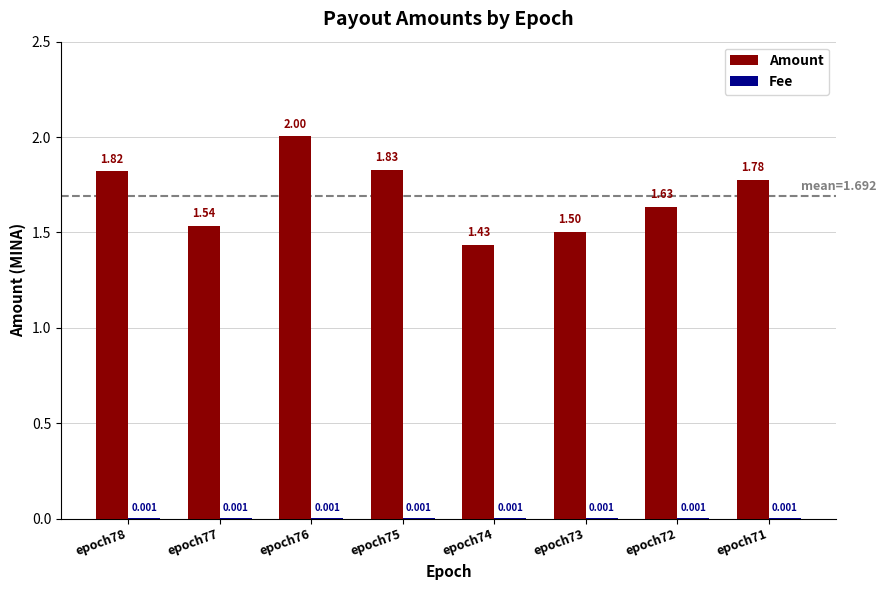

At which category is the sum across all series the highest?

epoch76